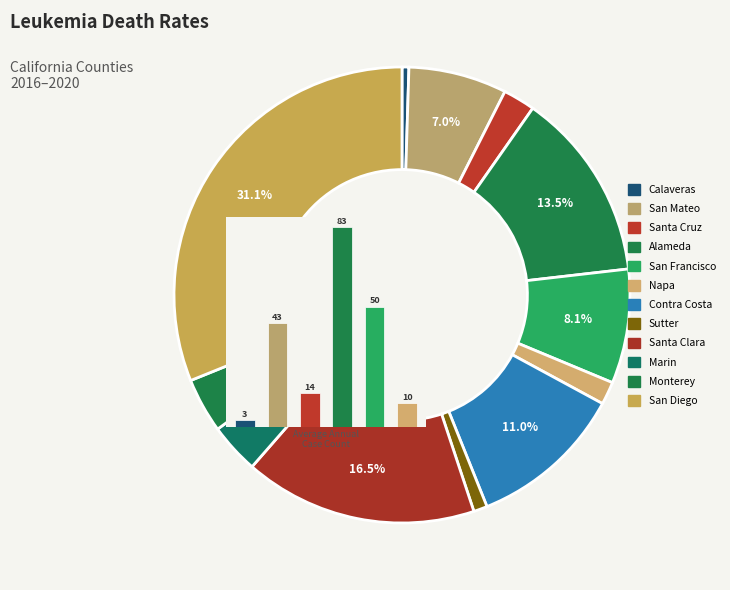

Is Santa Clara County the majority of the pie?

No